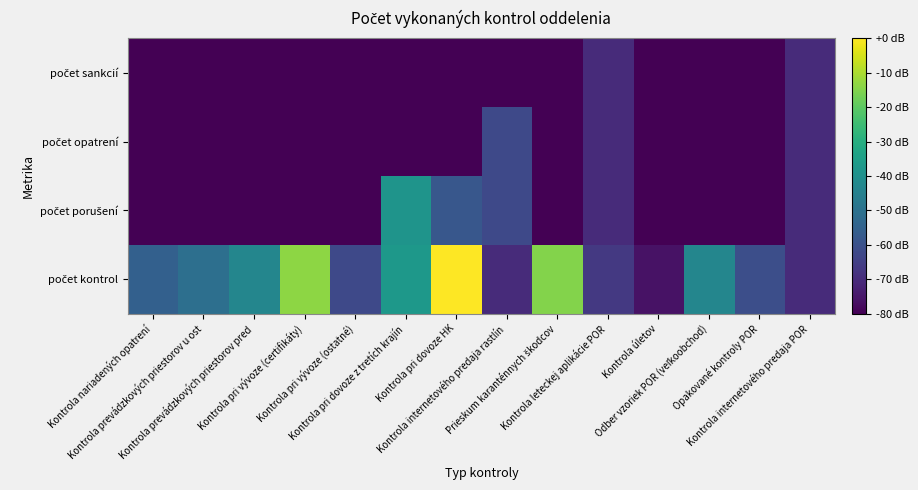

Rank the series by their maximum value, from lowest to highest.

počet sankcií, počet opatrení, počet porušení, počet kontrol